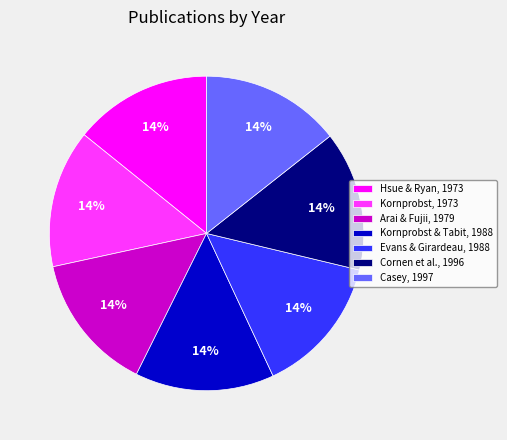

To the nearest percent, what portion does Evans & Girardeau, 1988 represent?

14%